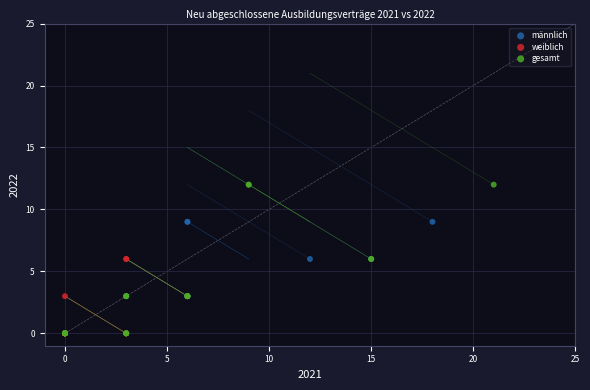

Which series contains the highest Y value?

gesamt